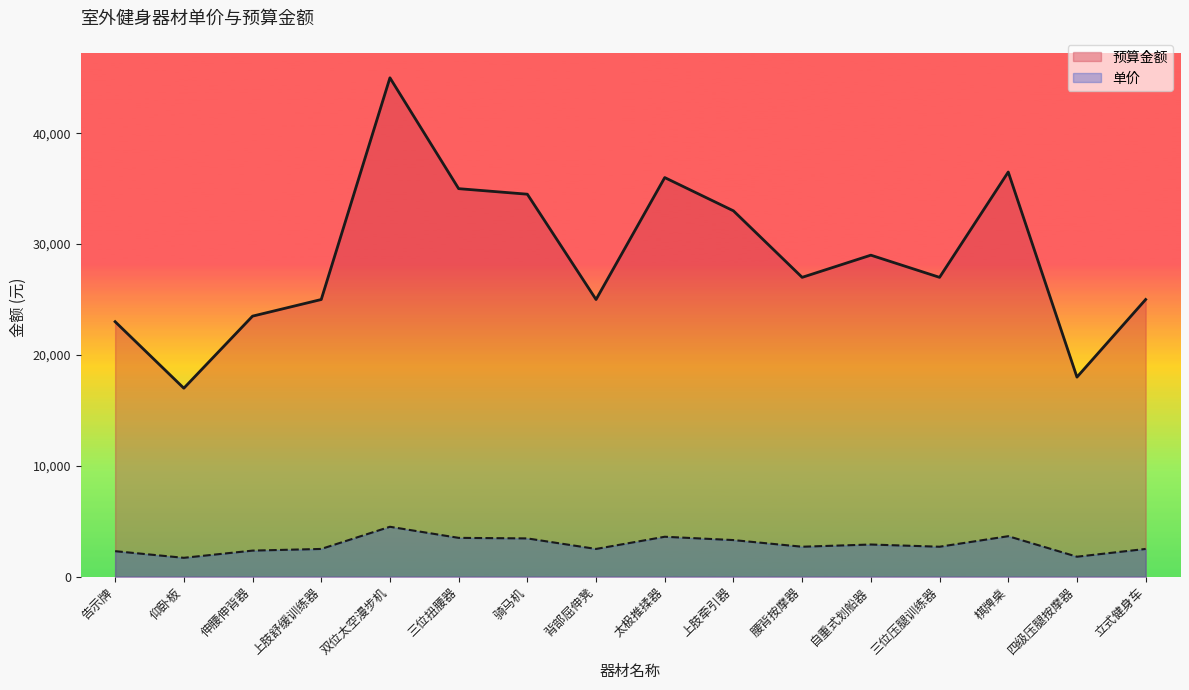

What is the smallest value displayed?

1700